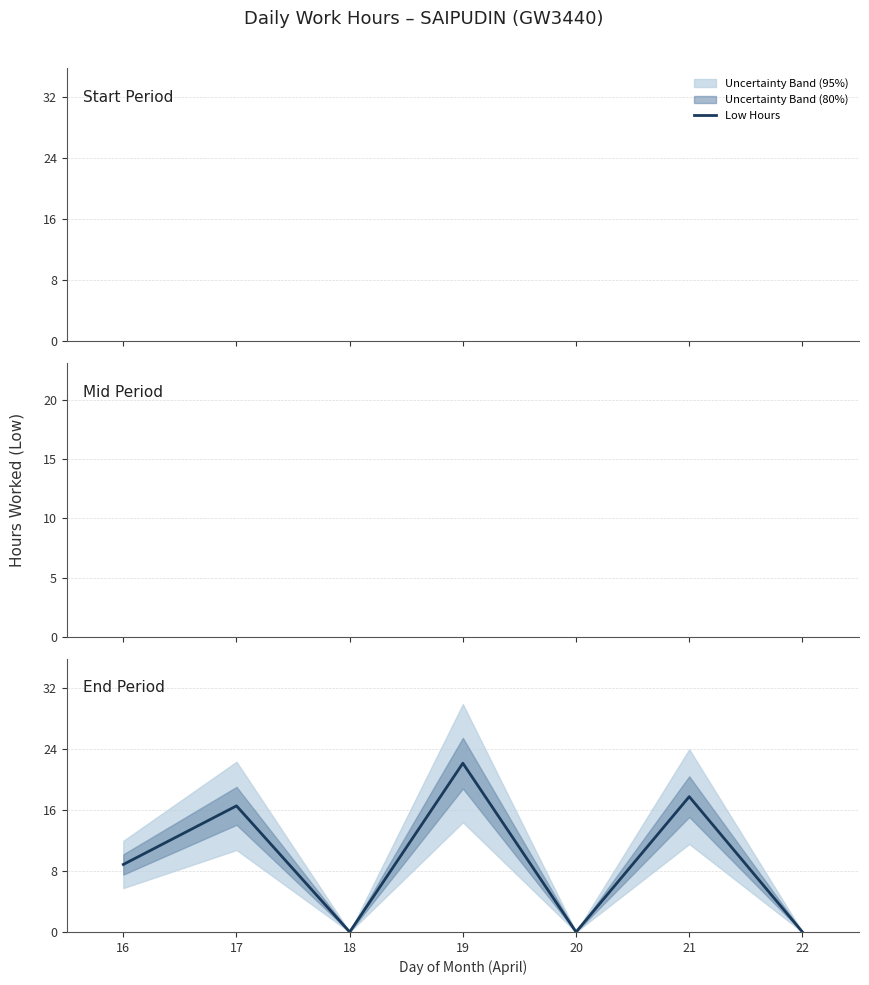

What is the maximum value shown in the chart?

22.1